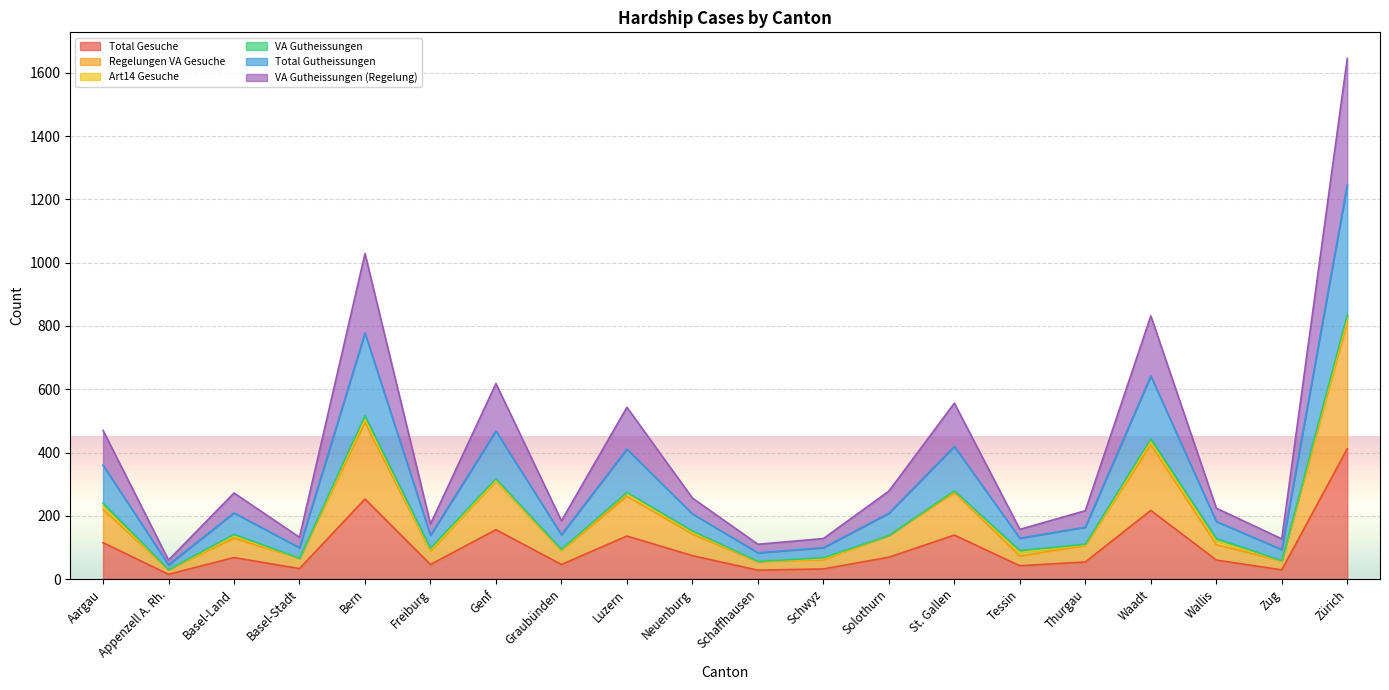

What is the highest value of the Total Gesuche series?

412